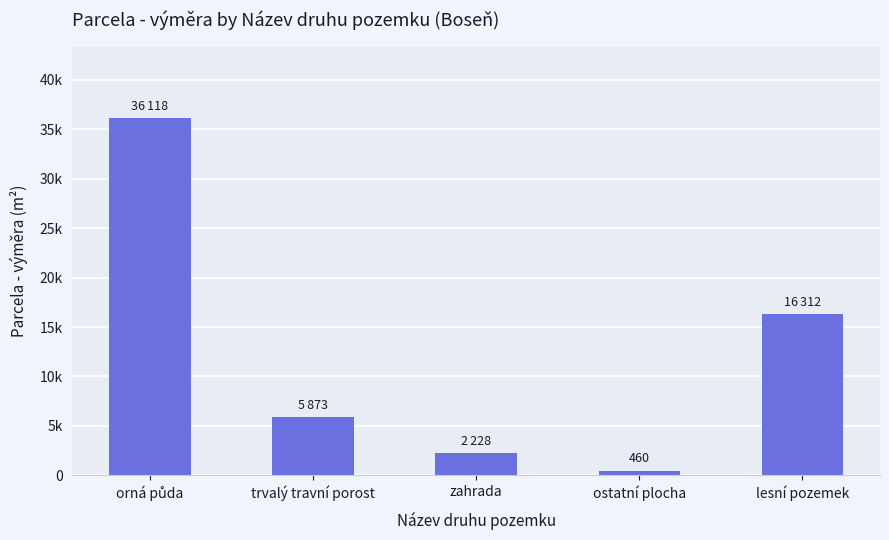

What is the change in value from orná půda to zahrada?

-33890